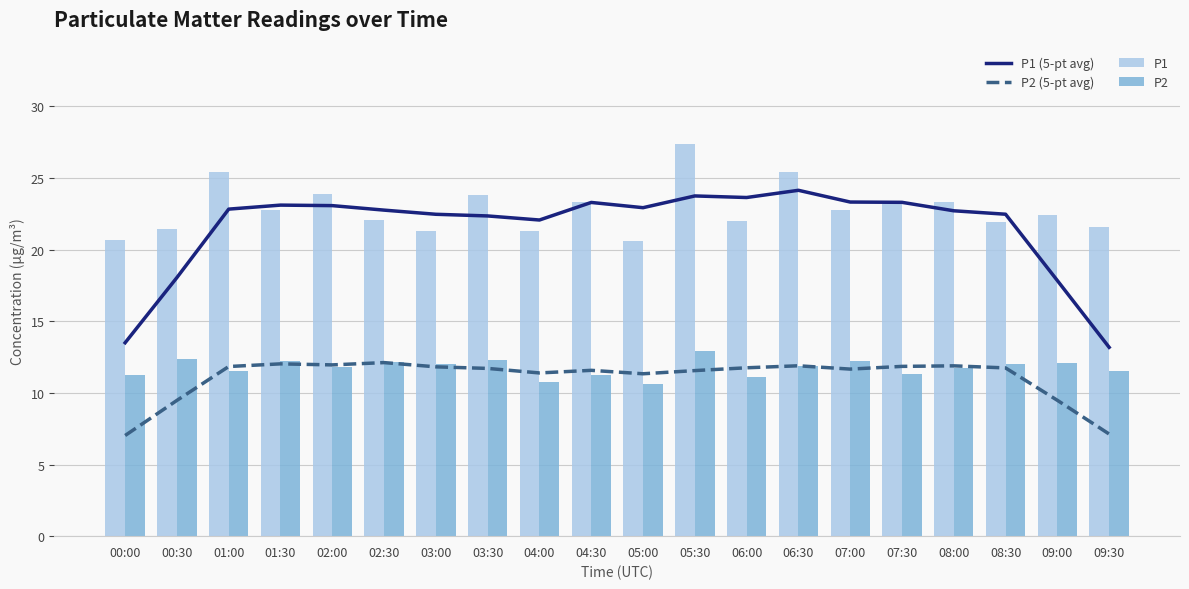

True or false: P2 has a value of 17.4 at 00:30.

False